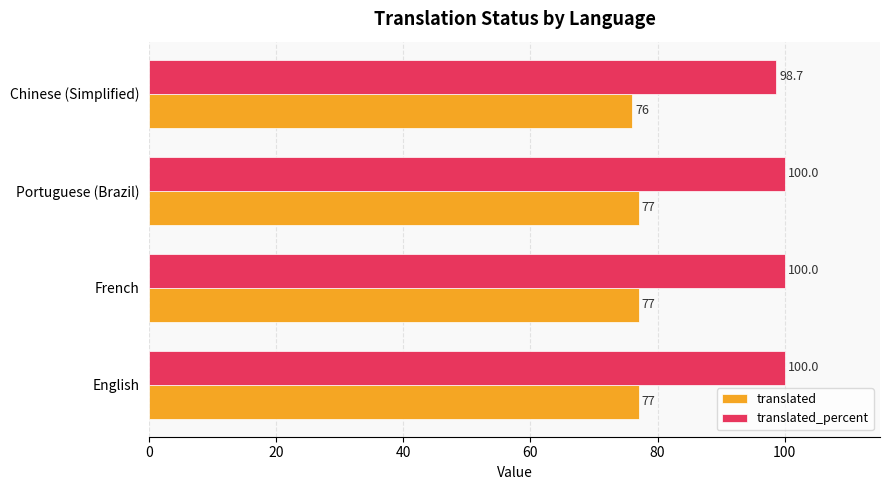

What are all the series names shown in the legend?

translated, translated_percent